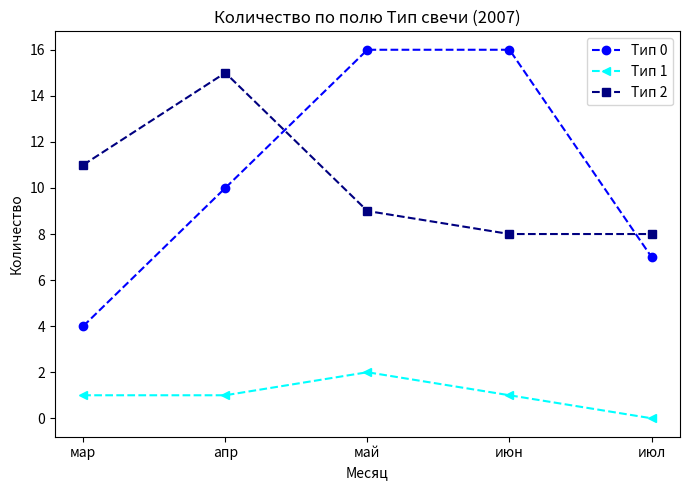

How many lines are shown in the chart?

3